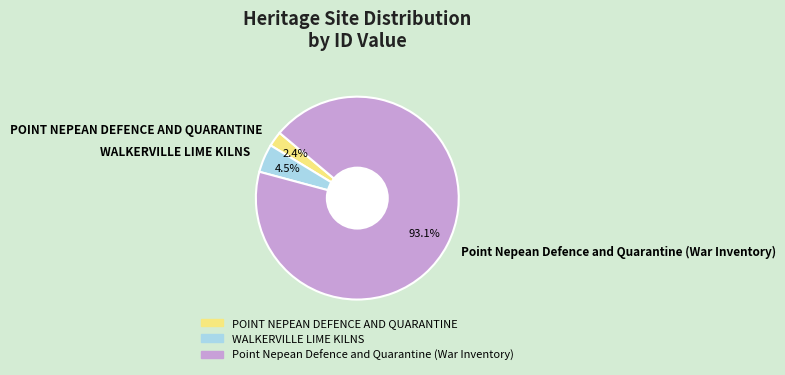

What percentage do POINT NEPEAN DEFENCE AND QUARANTINE and Point Nepean Defence and Quarantine (War Inventory) together represent?

95.5%